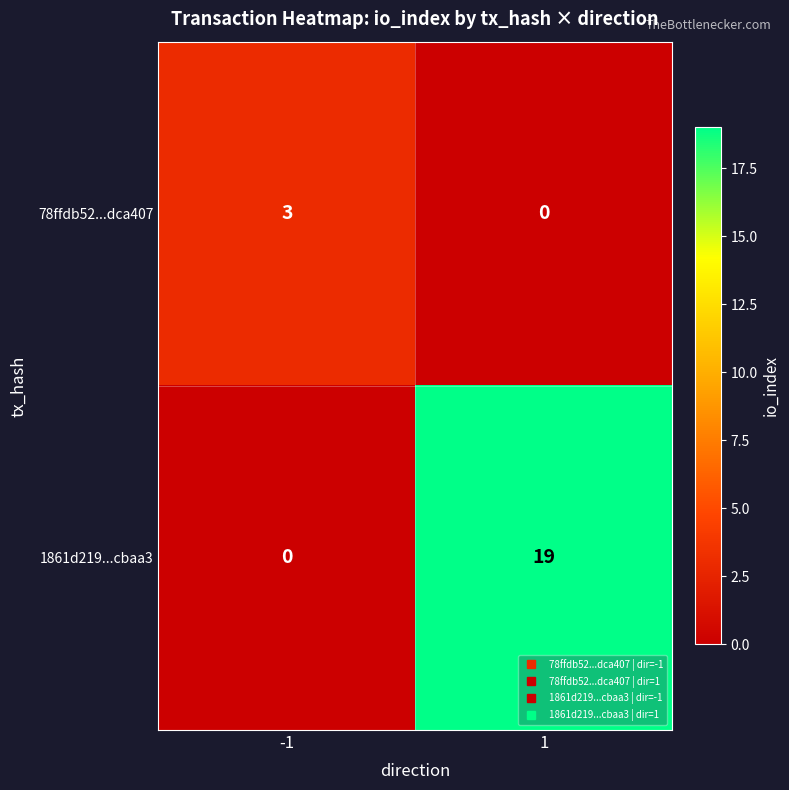

Reading right to left, list all the values displayed in this chart.

78ffdb52...dca407: 0	3
1861d219...cbaa3: 19	0